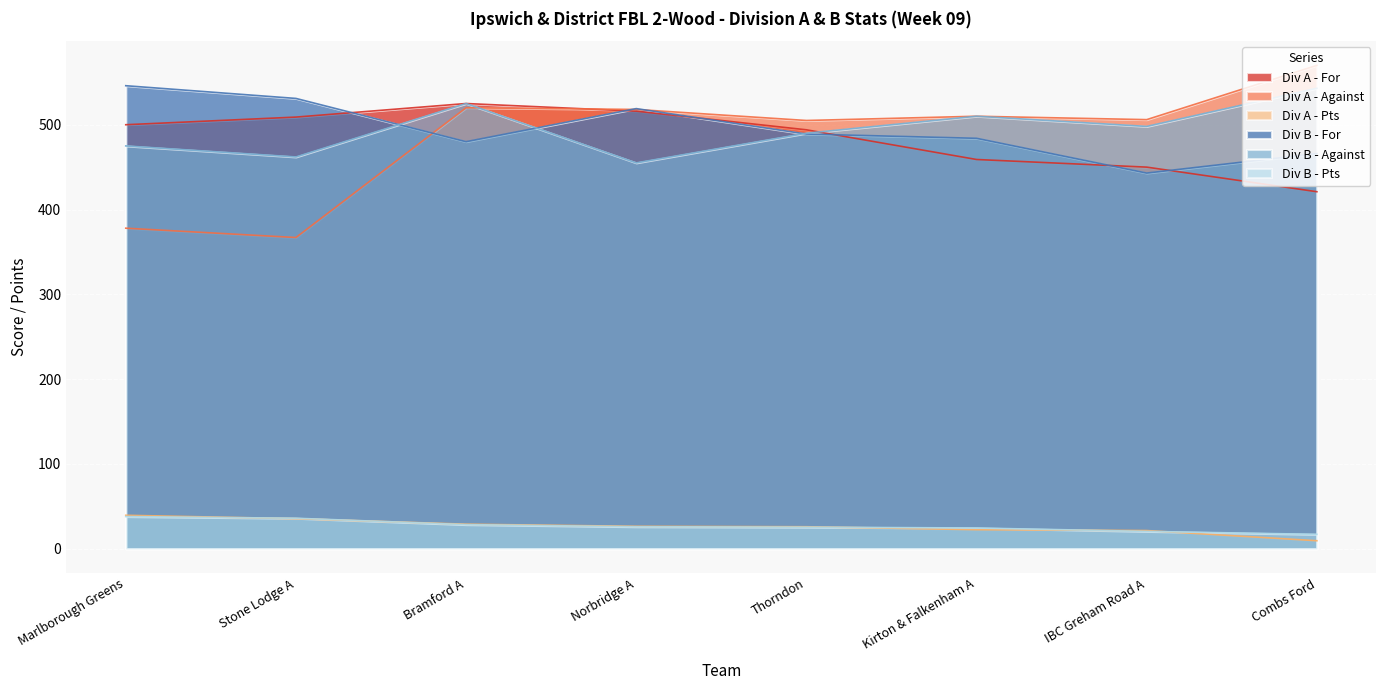

What is the label of the 2nd point from the left?

Stone Lodge A